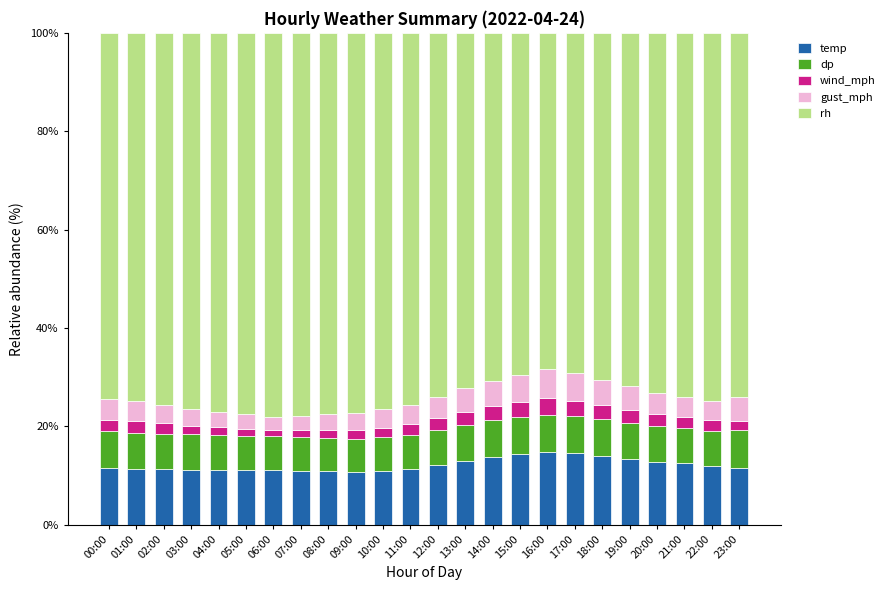

How many bars are there in total?

24